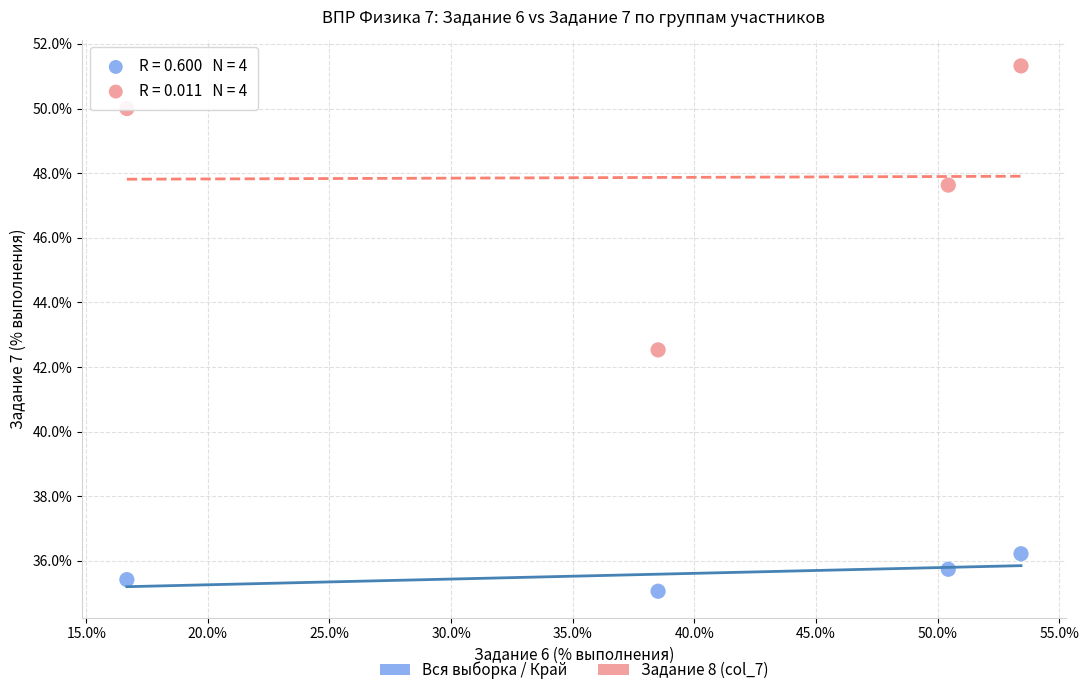

Which series contains the lowest Y value?

Вся выборка / Край